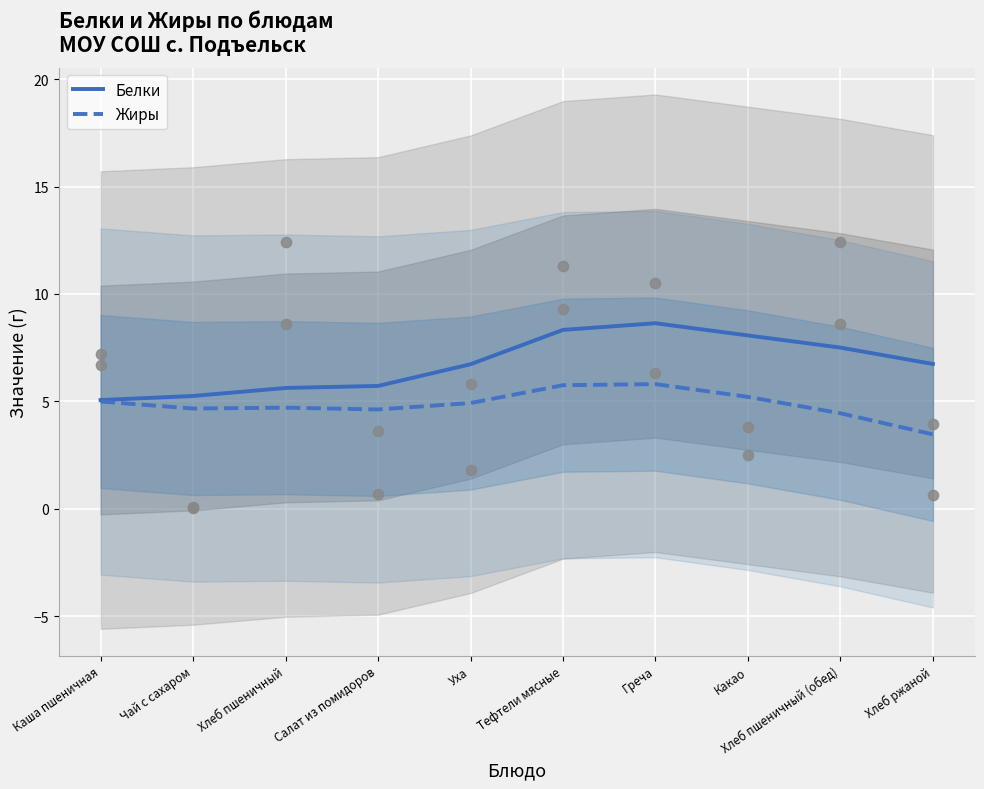

Which series contains the highest Y value?

Белки